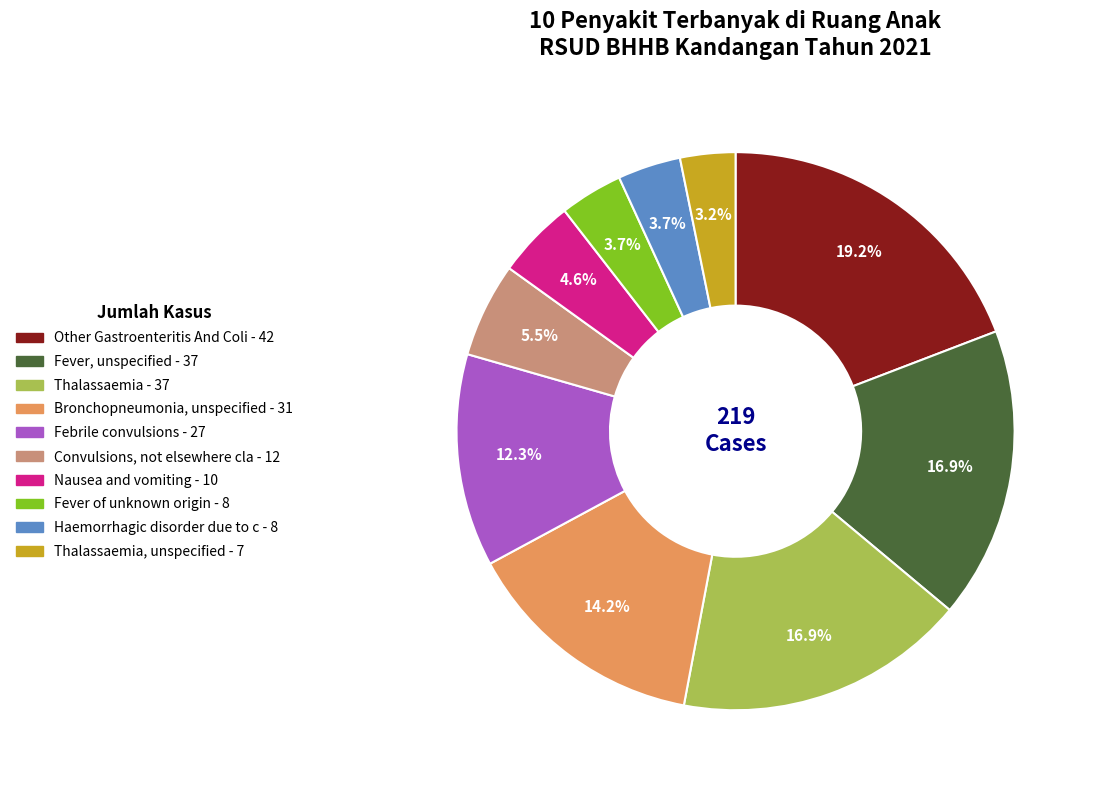

Is there any slice that represents more than half of the pie?

No